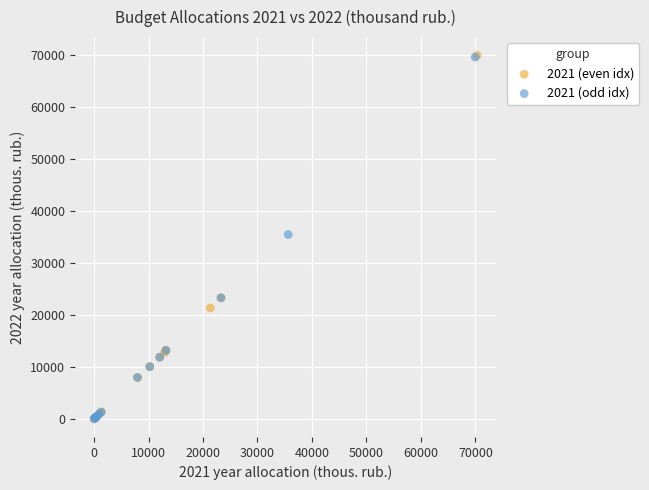

Which series has the largest Y range (max minus min)?

2021 (even idx)